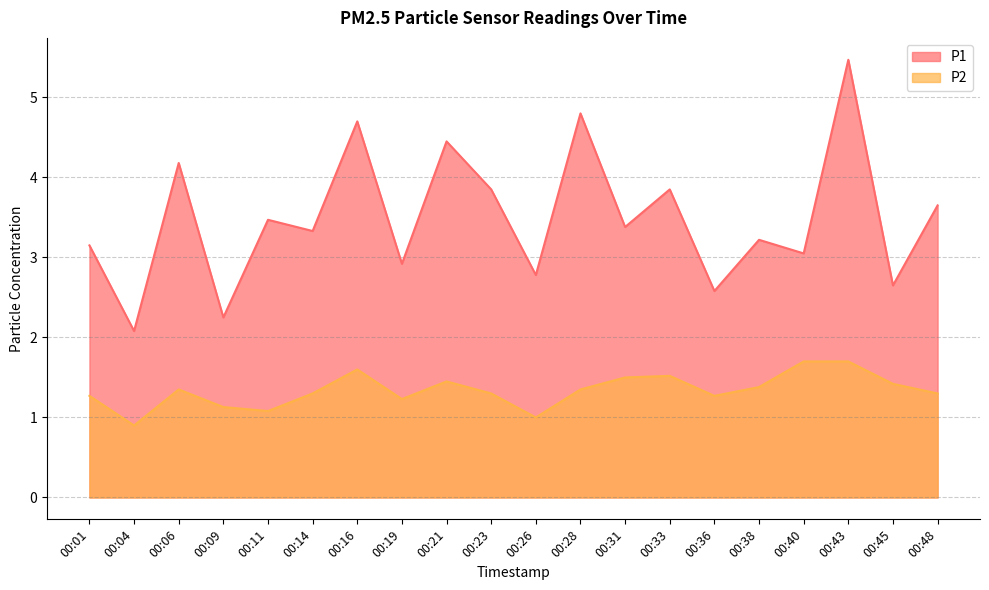

What is the value of the P2 point at the 9th from the left?

1.4